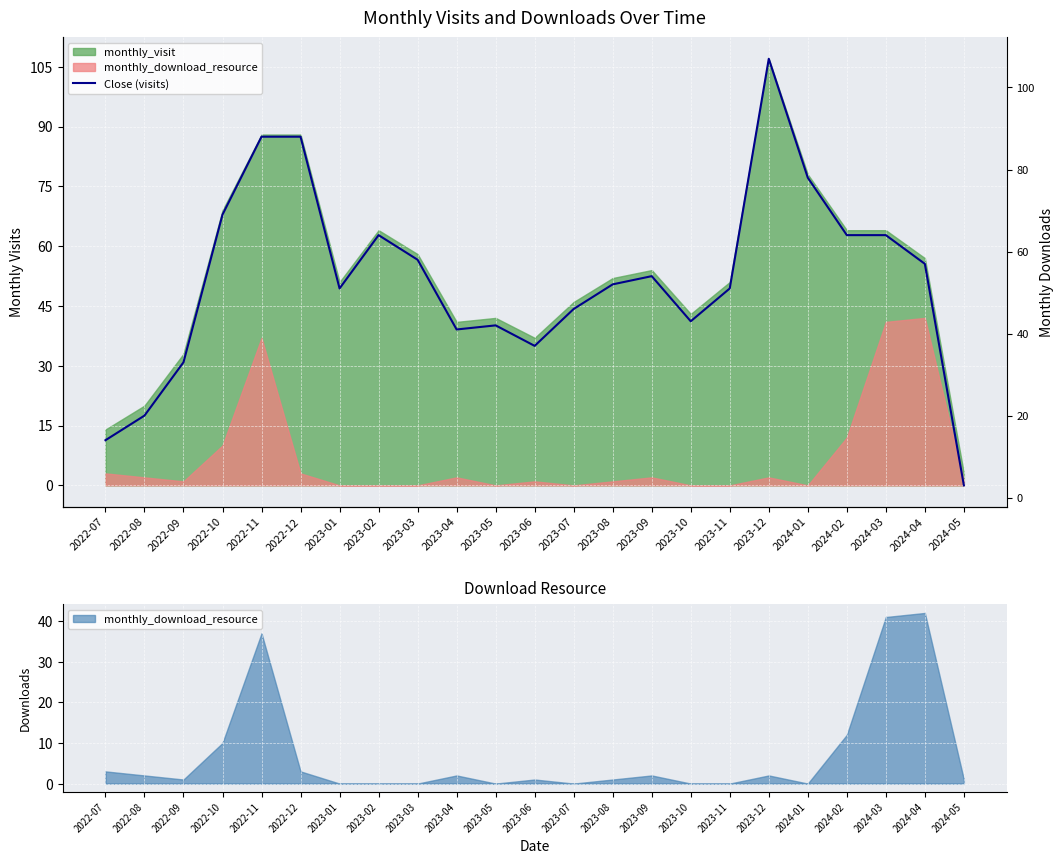

What is the ratio of the value at 2023-07 to the value at 2024-05?

15.3